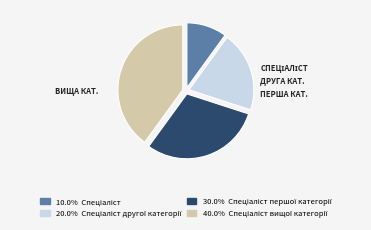

Is there any slice that represents more than half of the pie?

No